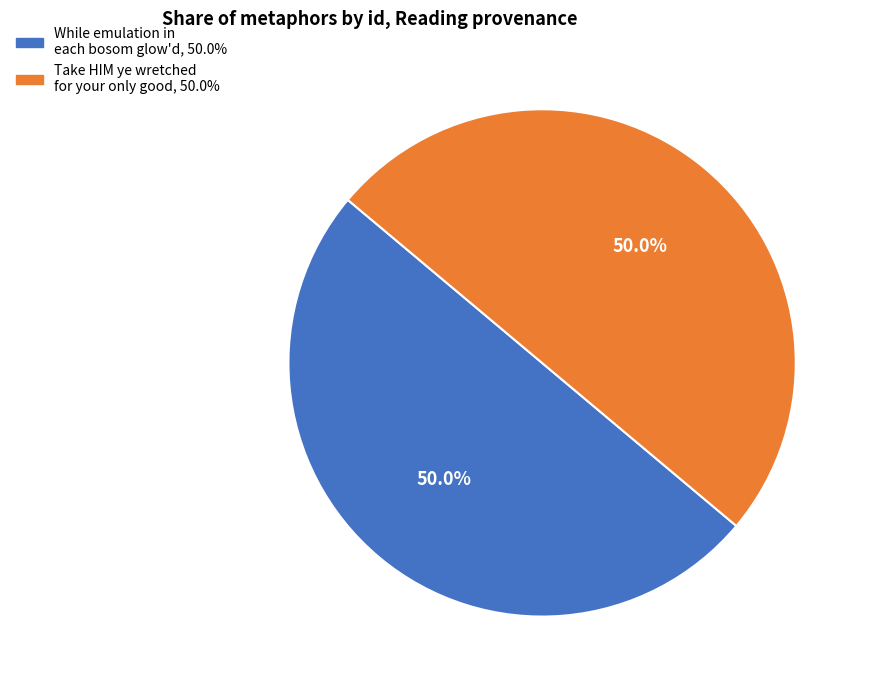

Do While emulation in each bosom glow'd and Take HIM ye wretched for your only good together represent more than half of the pie?

Yes